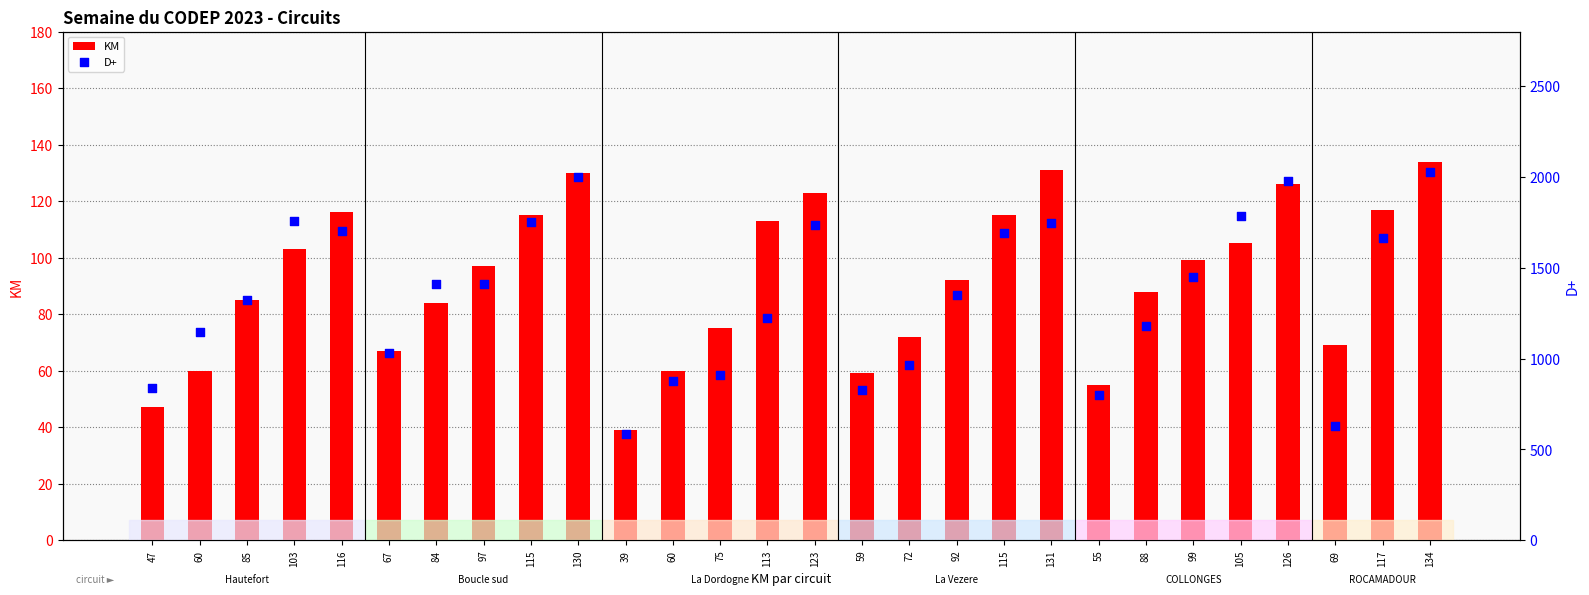

Which series has the largest total across all categories?

D+